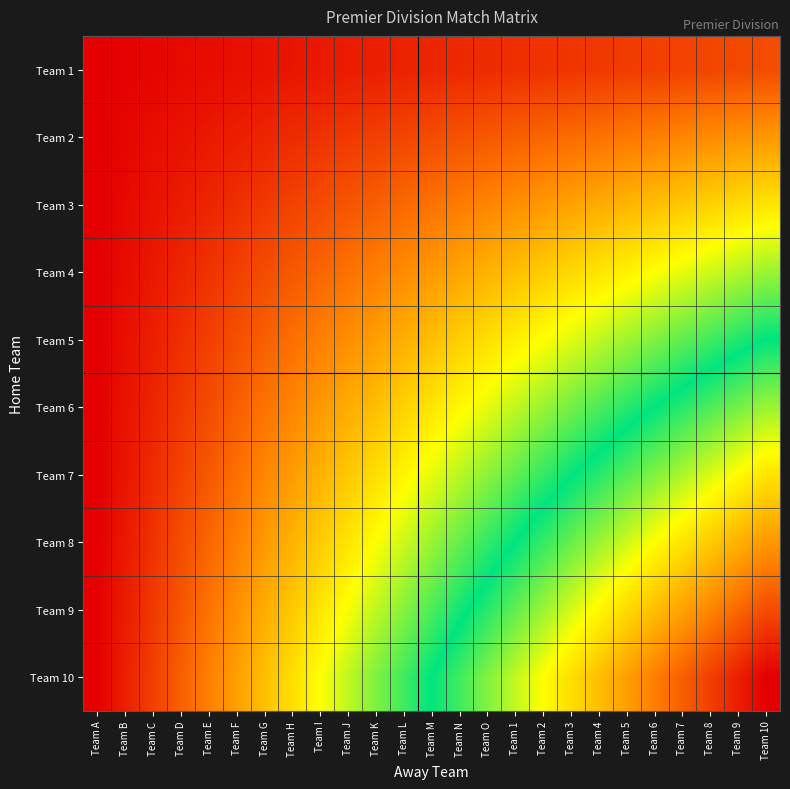

What is the spread (max minus min) of values at Team I?

3.0